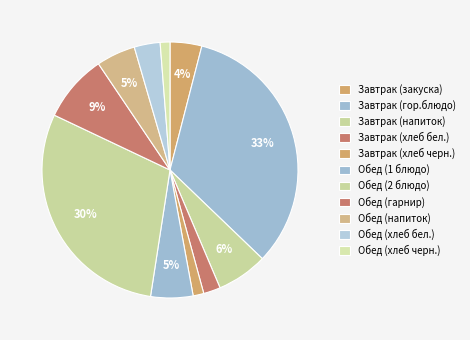

How many slices are in this pie chart?

11